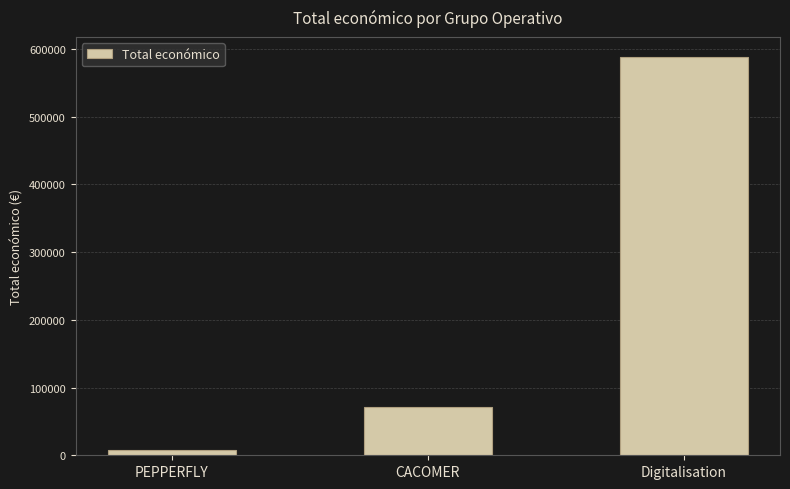

Which has a higher value, CACOMER or PEPPERFLY?

CACOMER